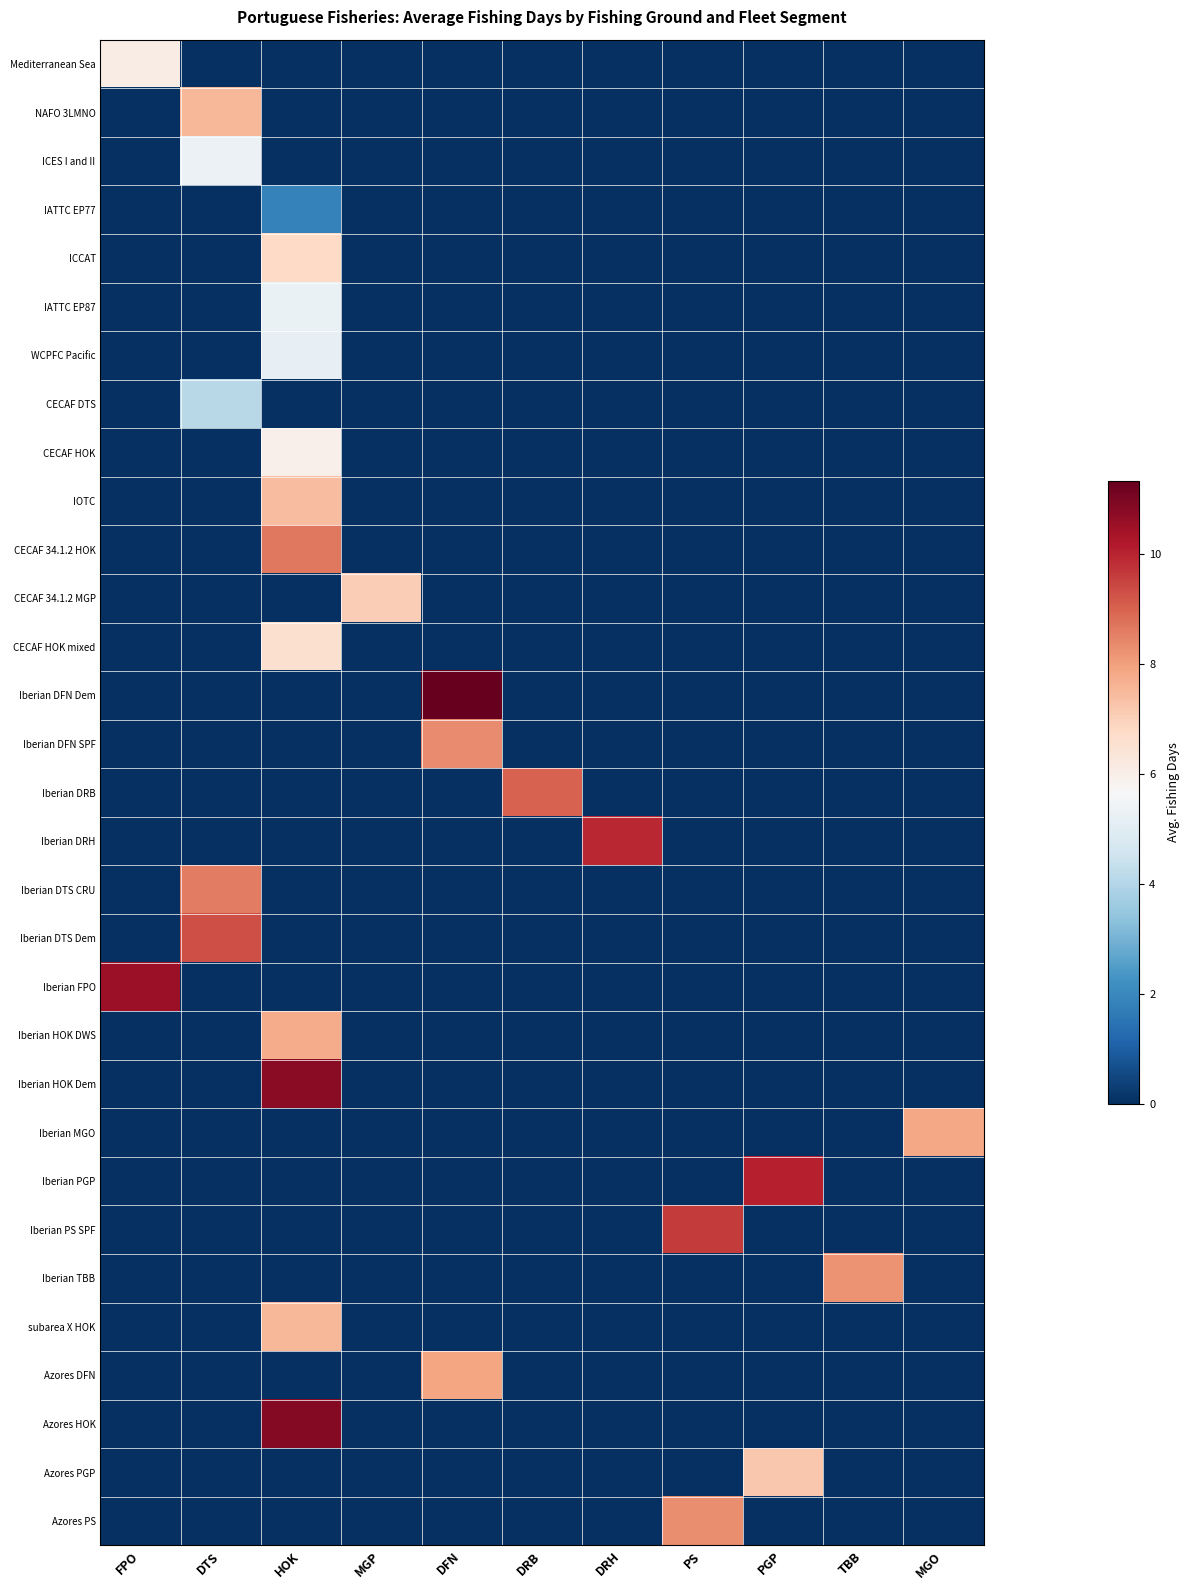

List the series in order of their peak value, lowest first.

IATTC EP77, CECAF DTS, WCPFC Pacific, IATTC EP87, ICES I and II, CECAF HOK, Mediterranean Sea, CECAF HOK mixed, ICCAT, CECAF 34.1.2 MGP, Azores PGP, IOTC, subarea X HOK, NAFO 3LMNO, Iberian HOK DWS, Iberian MGO, Azores DFN, Iberian TBB, Azores PS, Iberian DFN SPF, Iberian DTS CRU, CECAF 34.1.2 HOK, Iberian DRB, Iberian DTS Dem, Iberian PS SPF, Iberian DRH, Iberian PGP, Iberian FPO, Iberian HOK Dem, Azores HOK, Iberian DFN Dem